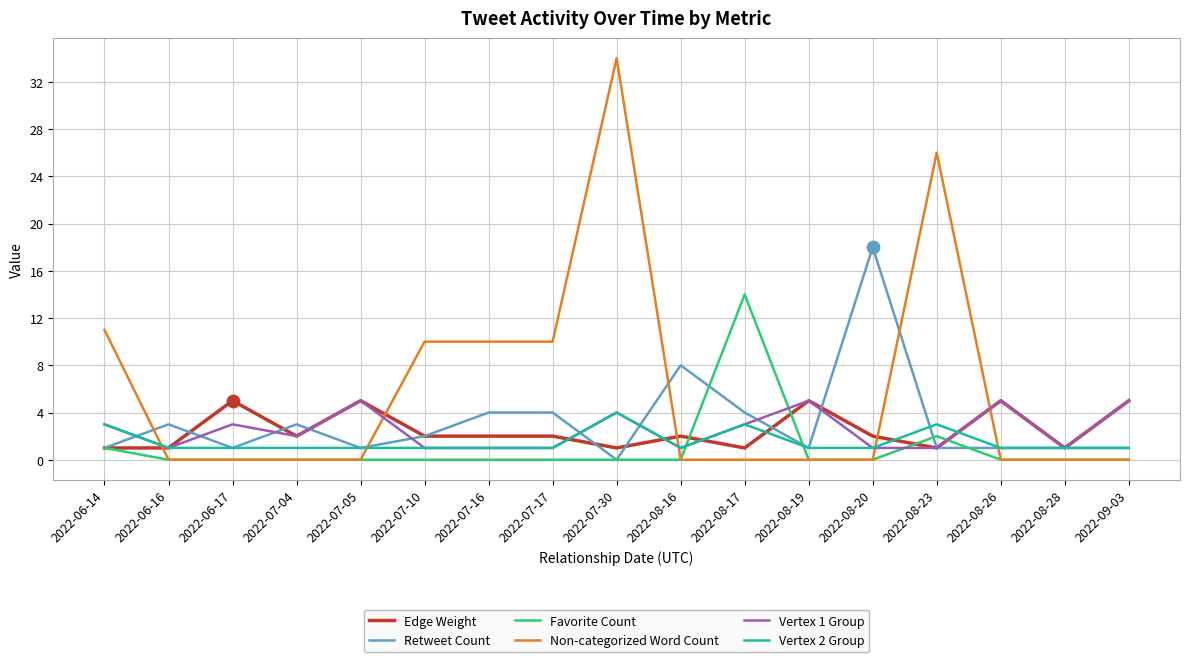

Which series changed the most between 2022-07-04 and 2022-08-17?

Favorite Count